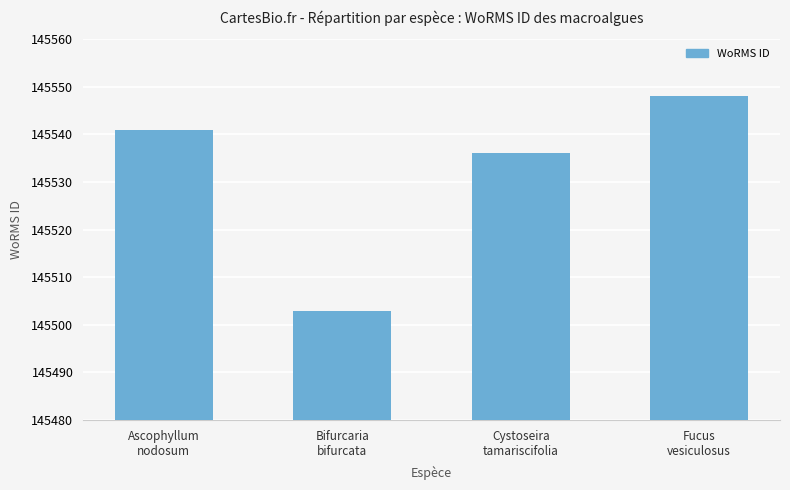

True or false: the data shows 145536 at Cystoseira
tamariscifolia.

True